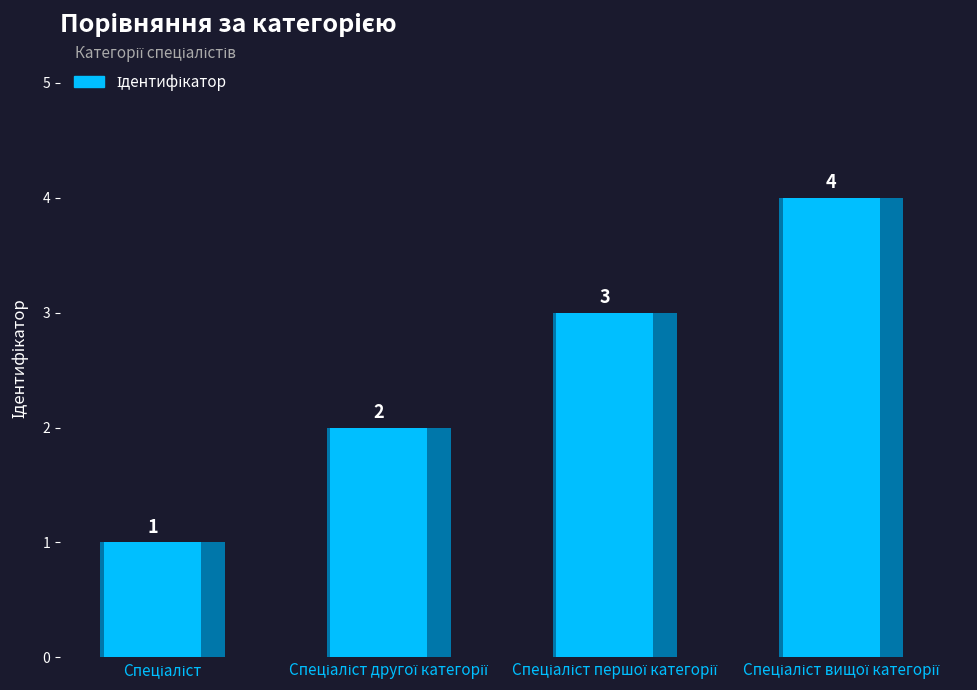

What is the ratio of the value at Спеціаліст вищої категорії to the value at Спеціаліст другої категорії?

2.0